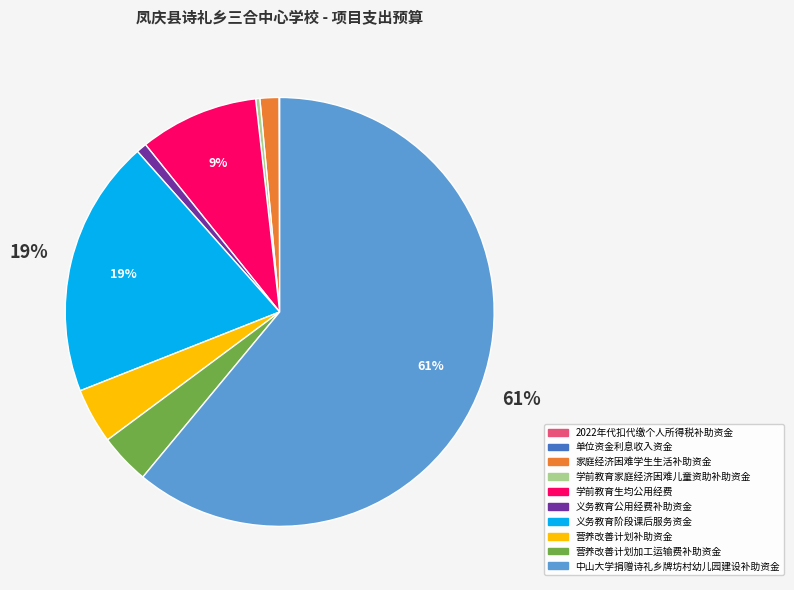

To the nearest percent, what percentage of the pie is 营养改善计划加工运输费补助资金?

4%